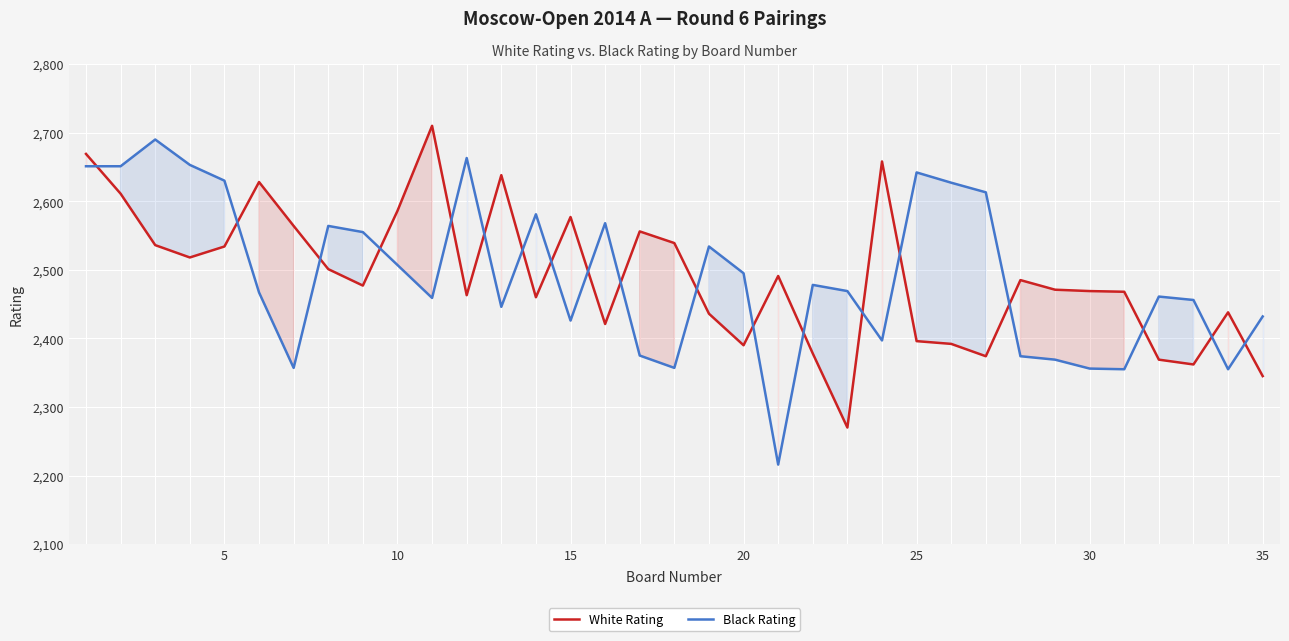

Which series has the largest range (max minus min)?

Black Rating